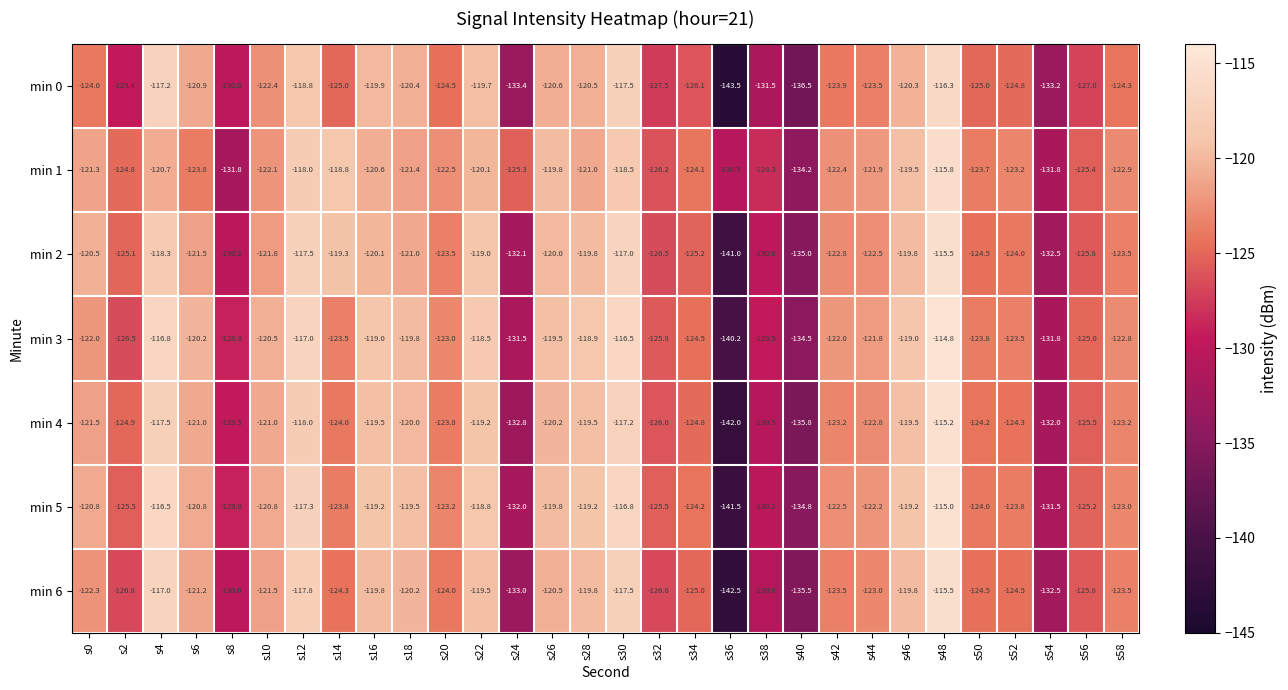

What is the sum of the min 5 values at s18 and s8?

-248.5